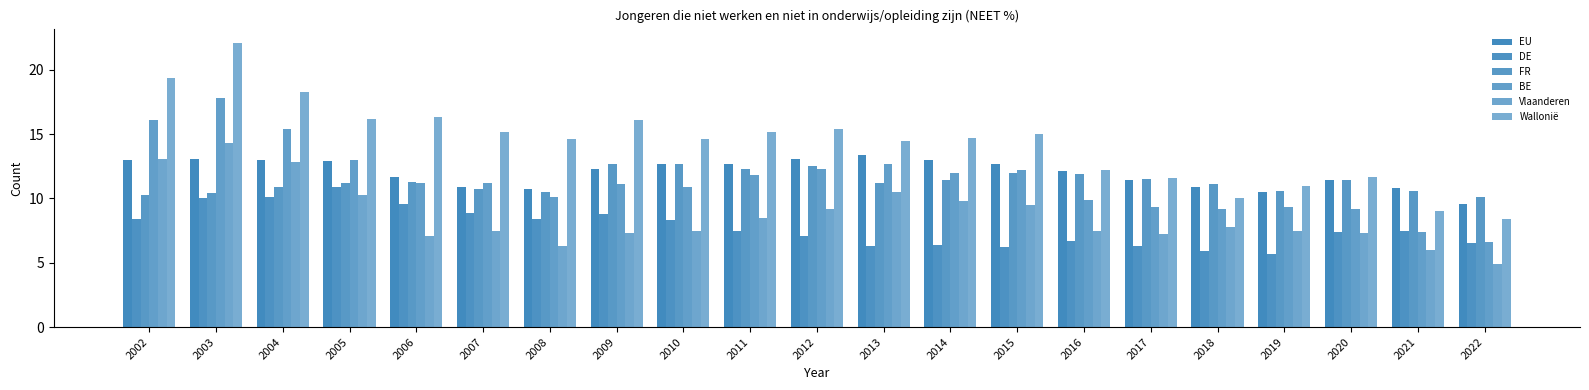

Is the value of Vlaanderen at 2007 greater than the value of EU at 2003?

No